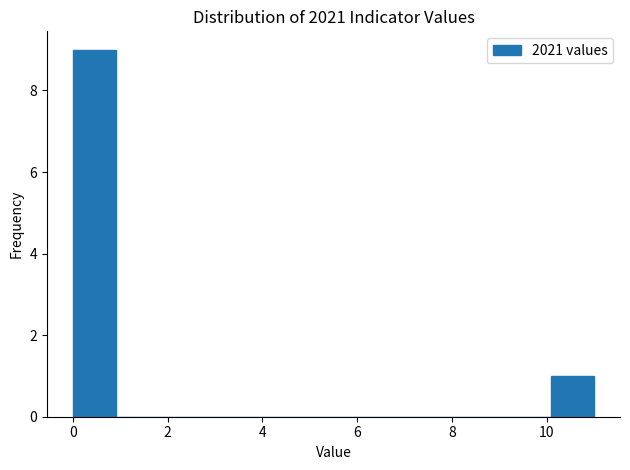

Reading left to right, transcribe this chart: for each bar, give the range it covers on the x-axis and its height. Neither the bar edges nor the heights are printed on the chart, so give them approximately, as read against the axes.

0.0 to 1.0: 9
1.0 to 1.8: 0
1.8 to 2.8: 0
2.8 to 3.6: 0
3.6 to 4.6: 0
4.6 to 5.6: 0
5.6 to 6.4: 0
6.4 to 7.4: 0
7.4 to 8.2: 0
8.2 to 9.2: 0
9.2 to 10.0: 0
10.0 to 11.0: 1